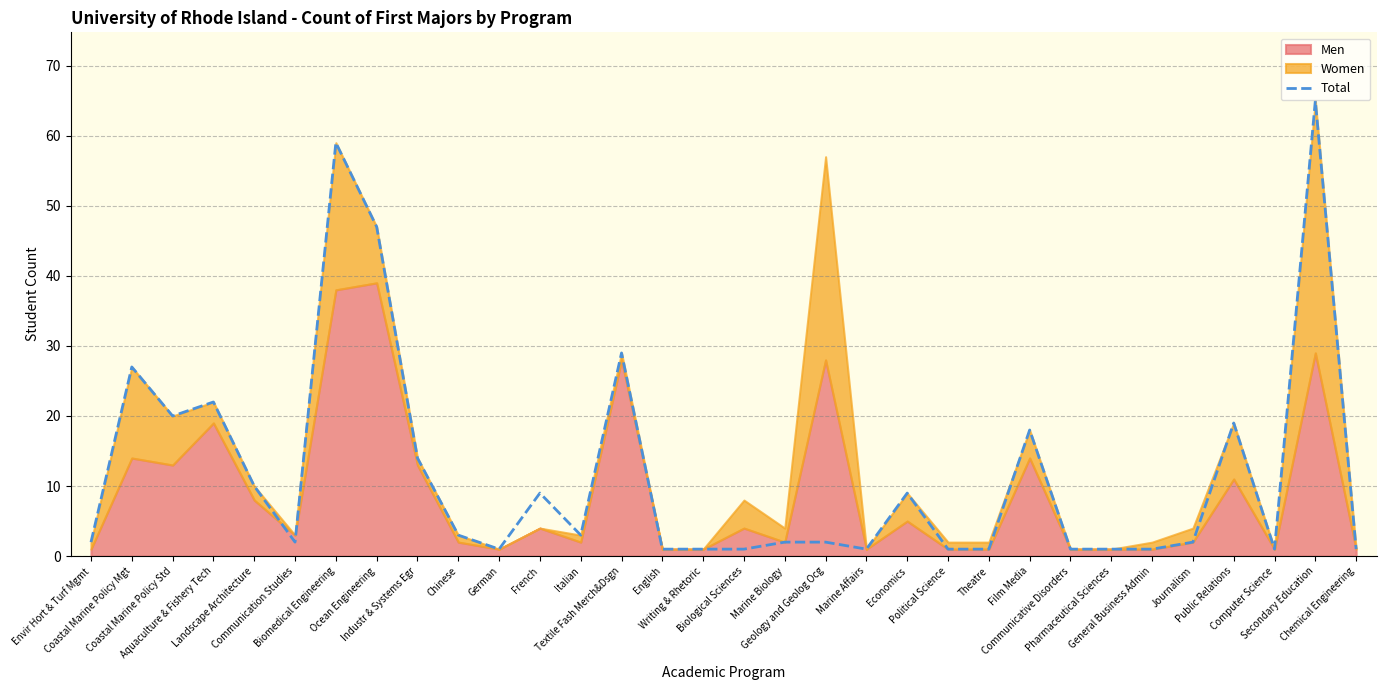

What is the label of the 9th point from the left?

Industr & Systems Egr